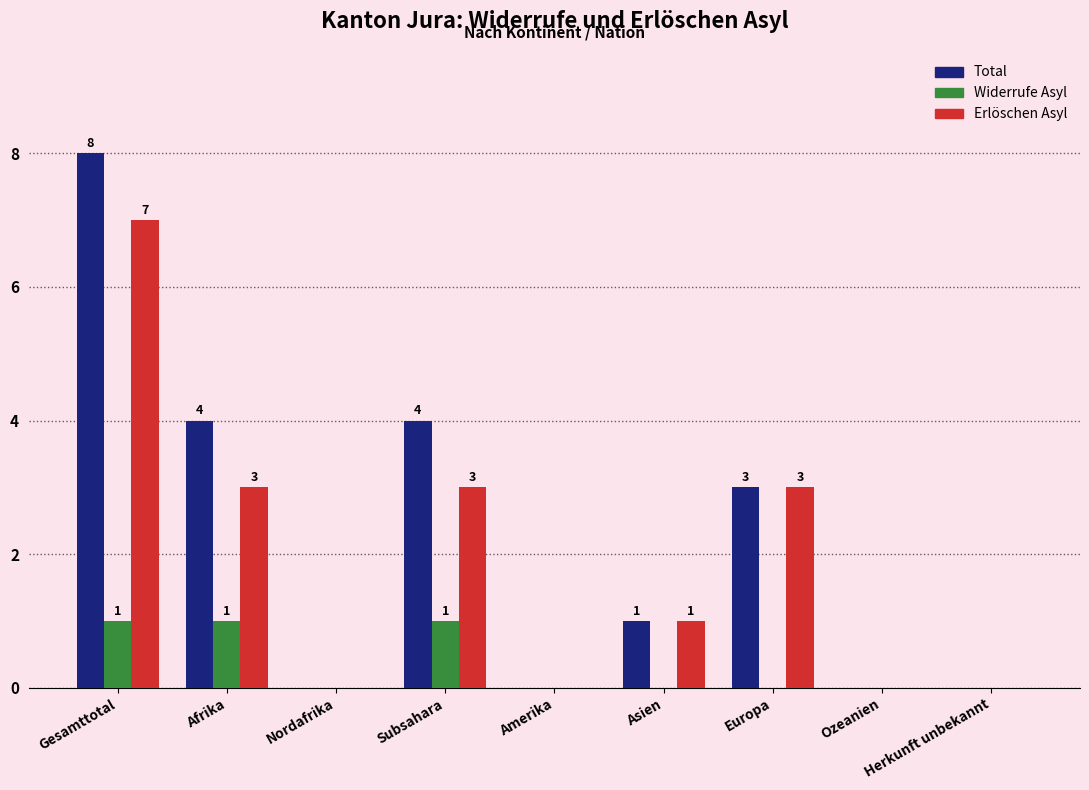

Which category has the highest value in the Total series?

Gesamttotal